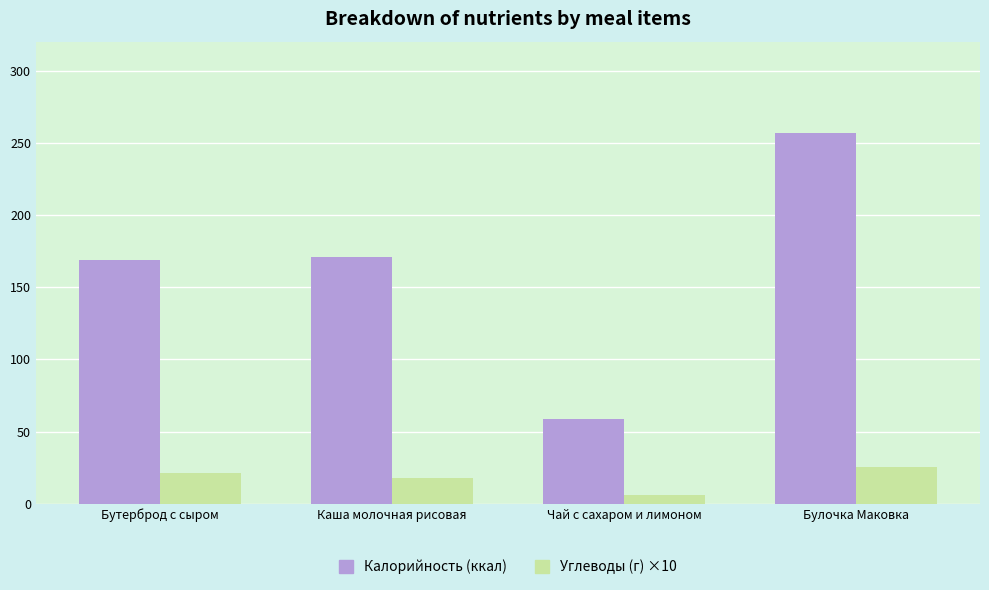

Which series has the largest range (max minus min)?

Калорийность (ккал)